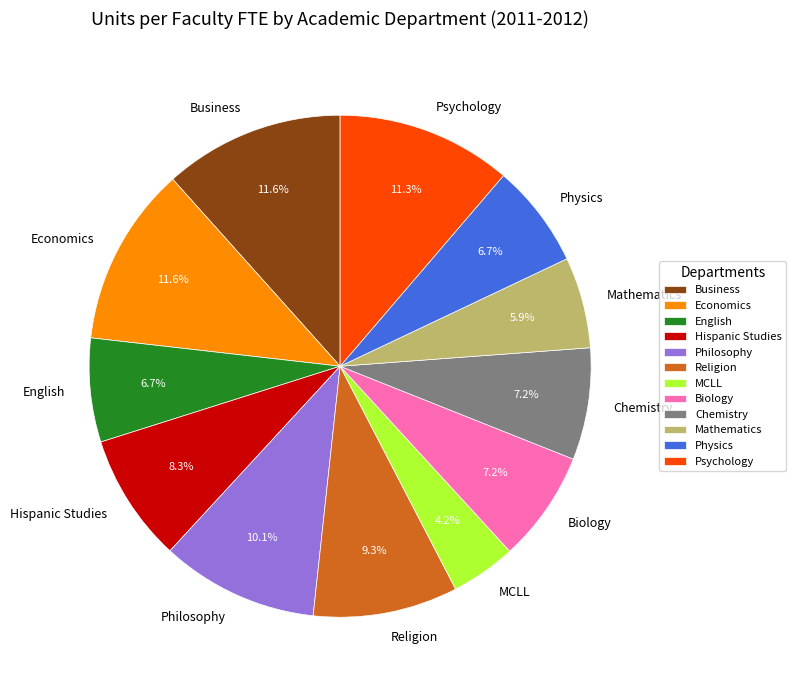

To the nearest percent, what is the combined percentage of Business and Religion?

21%